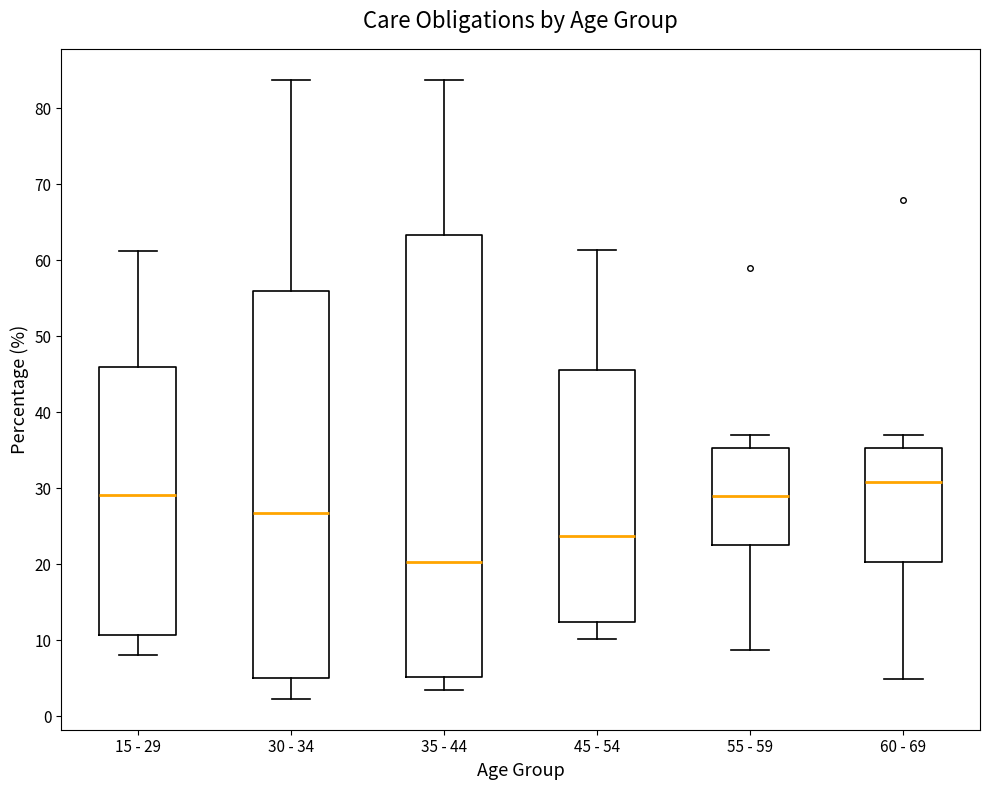

Which box is the tallest, from its lower edge to its upper edge?

35 - 44